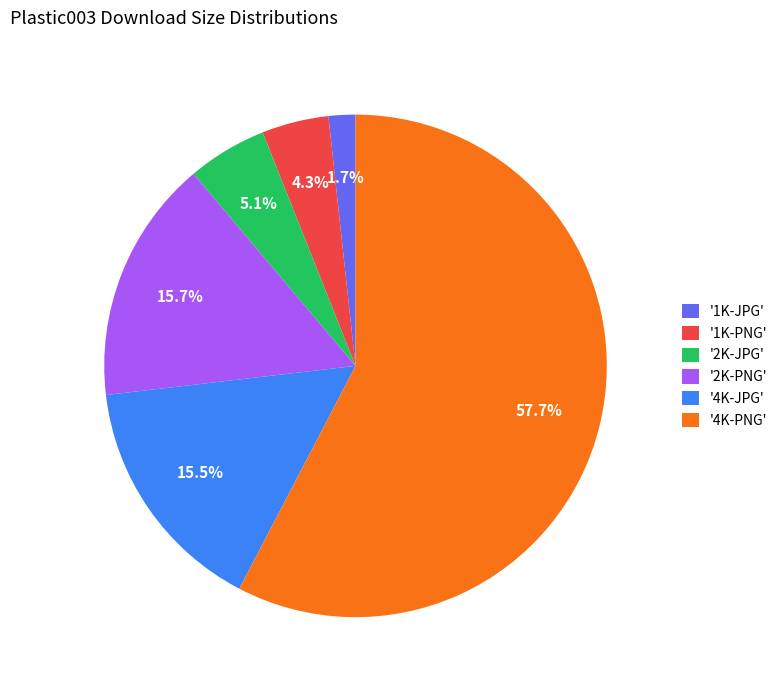

What portion of the pie excludes '4K-PNG'?

42.3%